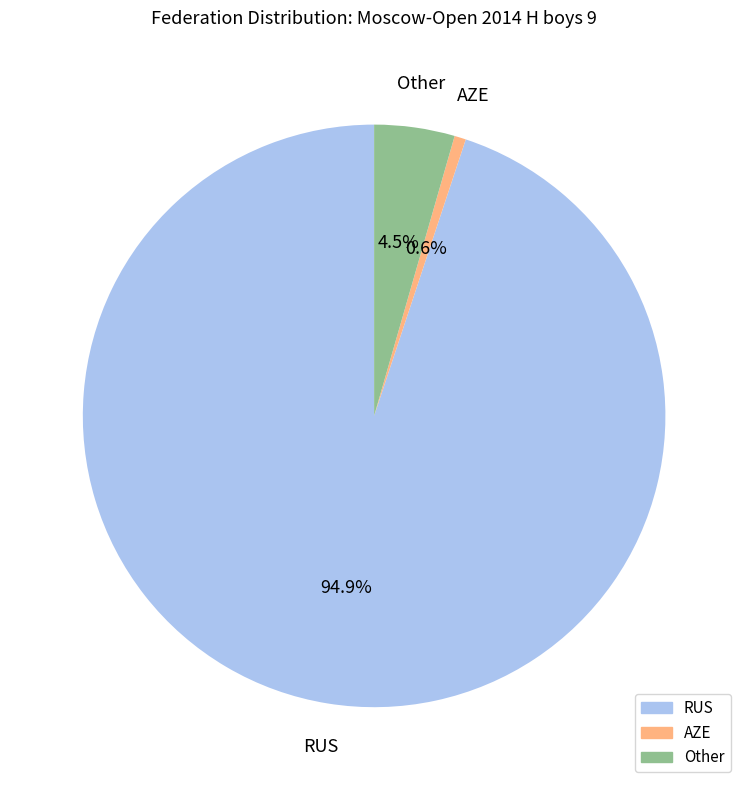

What is the majority slice?

RUS